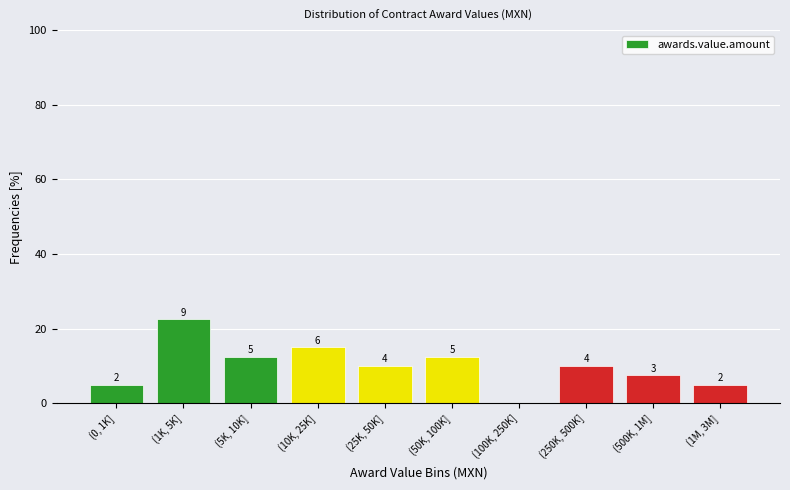

Are the bars horizontal?

No